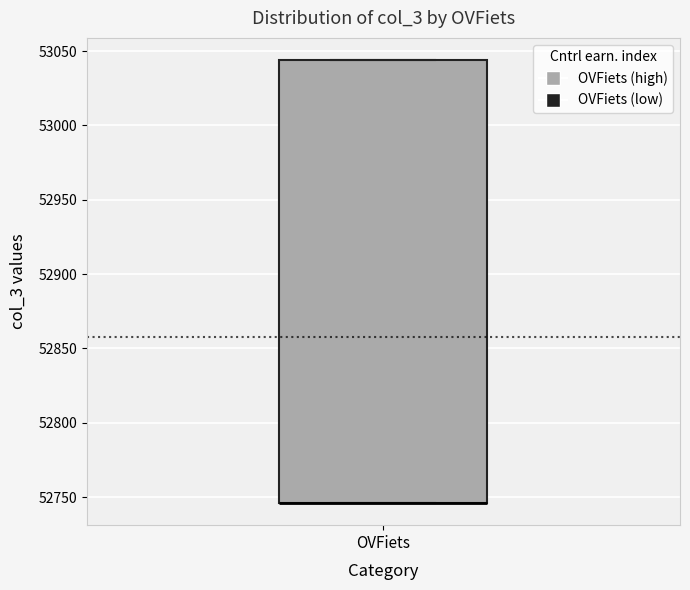

Where is the lower edge of the box for OVFiets on the y-axis? The values are not printed on the chart, so give them approximately, as read against the axis.

52745